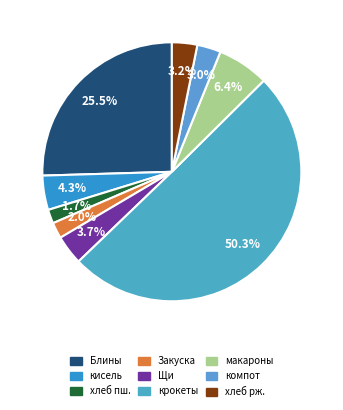

How many segments does this pie chart have?

9